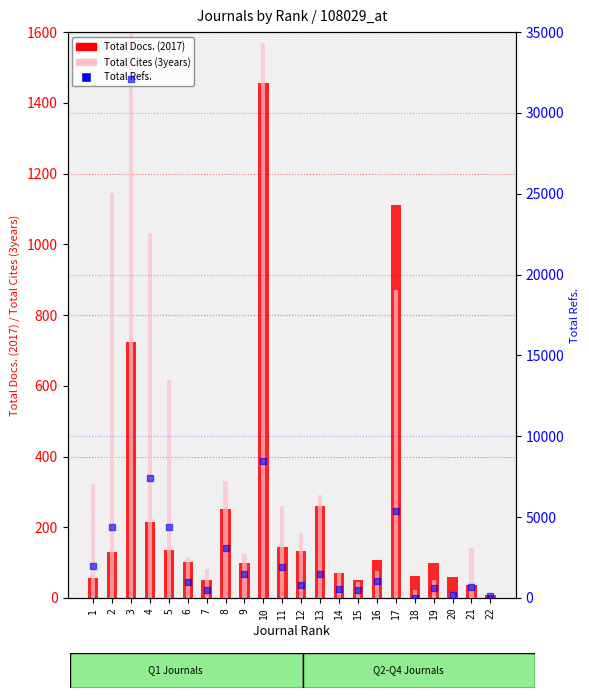

Which series reaches the minimum Y coordinate?

Total Cites (3years)